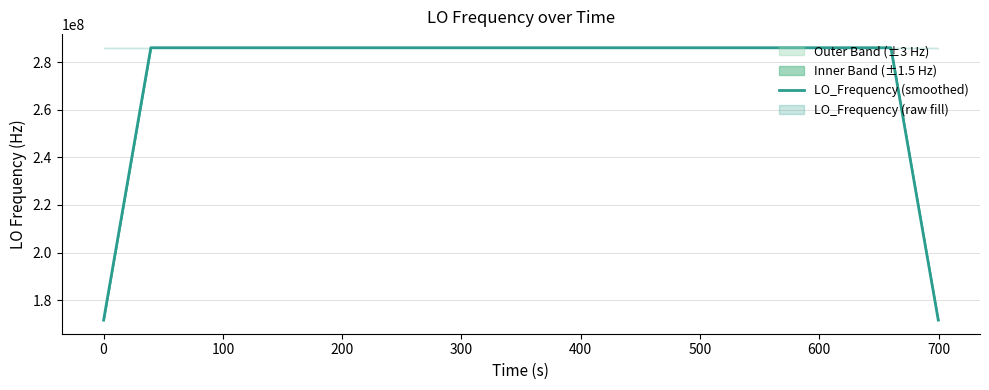

What is the maximum value for LO_Frequency (smoothed)?

286047002.6